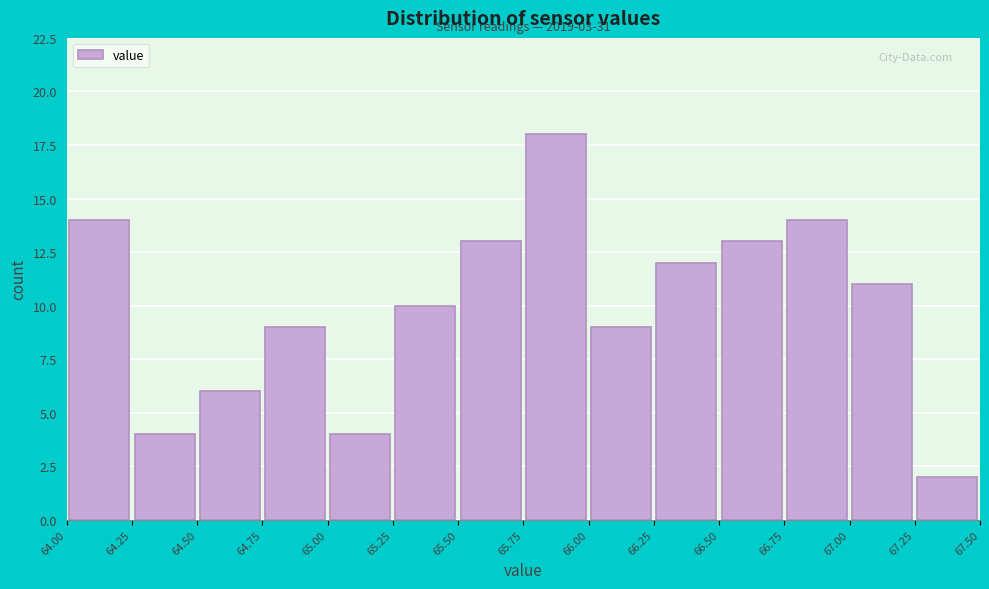

Over which range of the x-axis is the bar tallest?

65.75 to 66.00